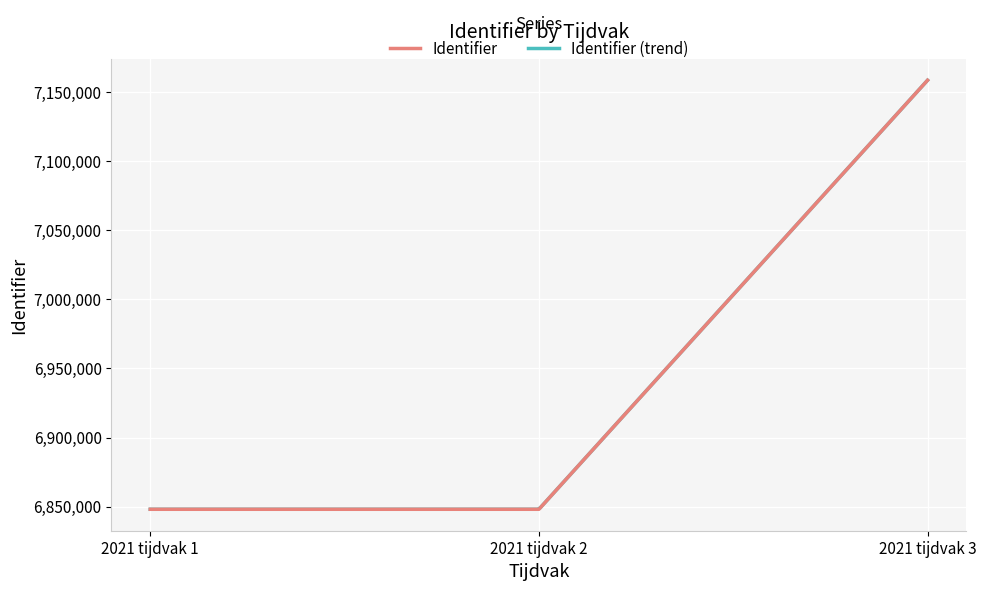

The value of Identifier at 2021 tijdvak 2 is 3182457. True or false?

False